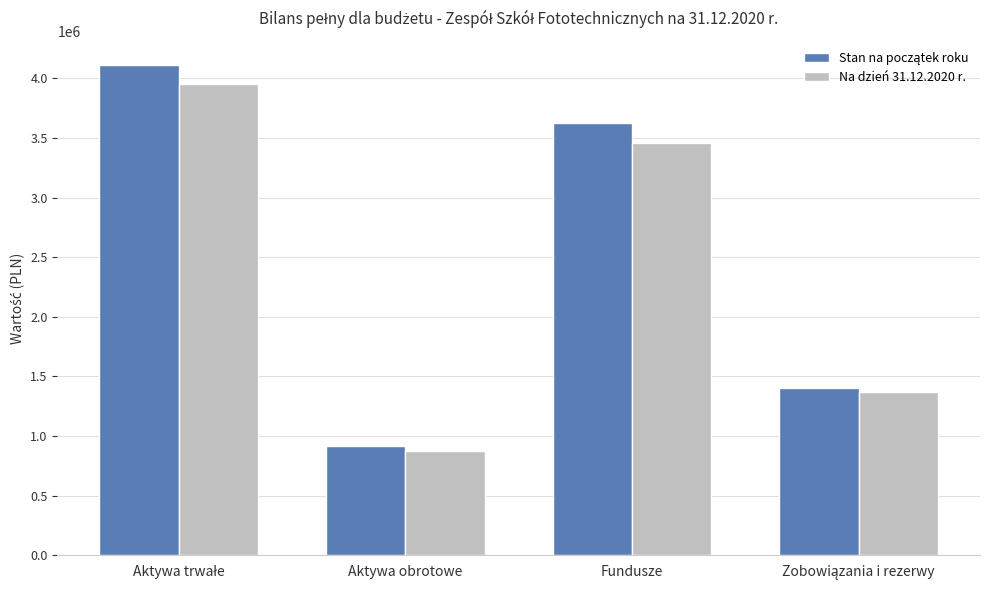

What is the difference between the maximum and second lowest values in the Na dzień 31.12.2020 r. series?

2584402.1